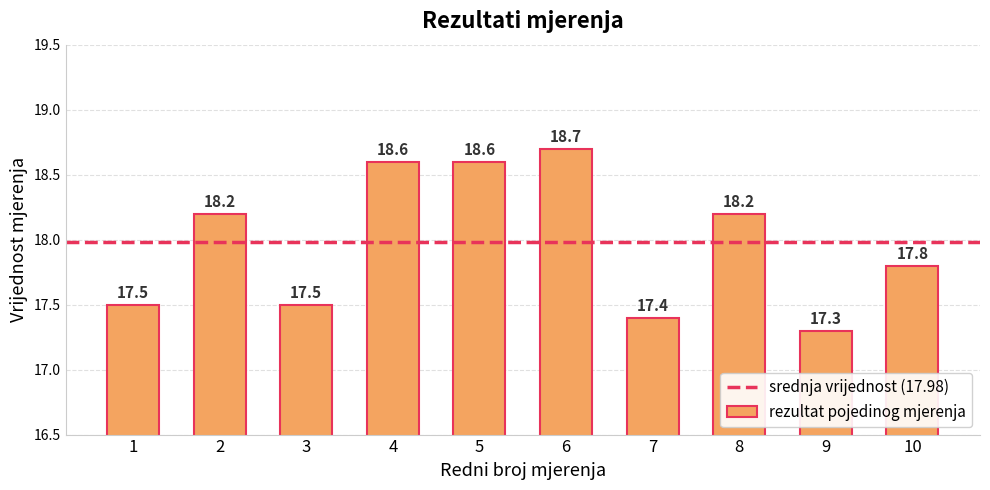

What is the sum of all values?

179.8